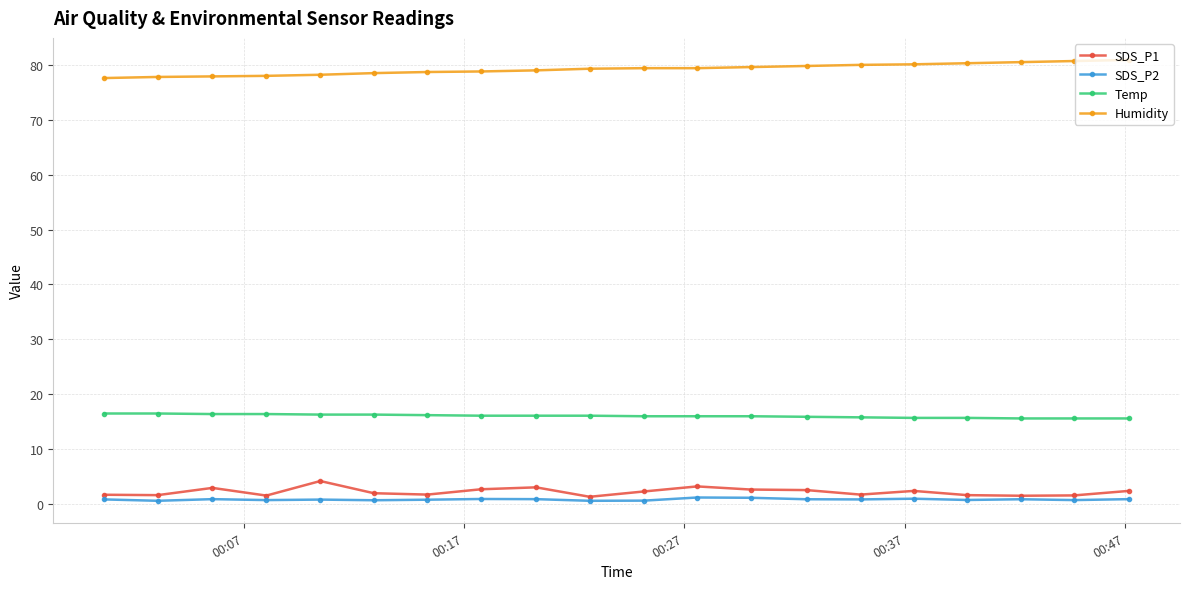

True or false: Humidity and SDS_P1 intersect in this chart.

False